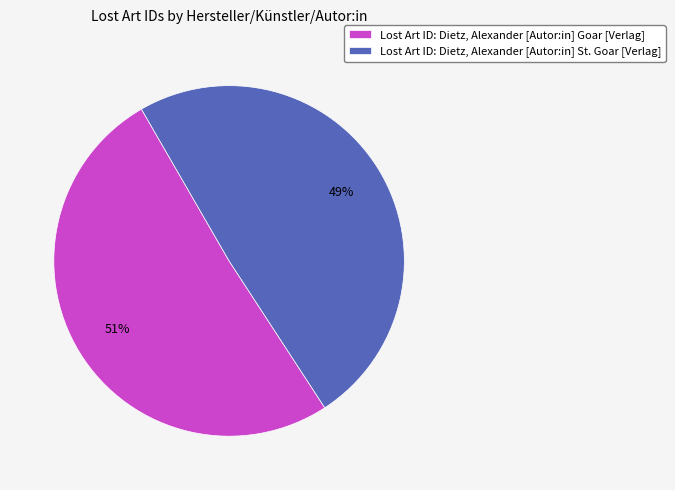

Rank the categories by value from highest to lowest.

Lost Art ID: Dietz, Alexander [Autor:in] Goar [Verlag], Lost Art ID: Dietz, Alexander [Autor:in] St. Goar [Verlag]